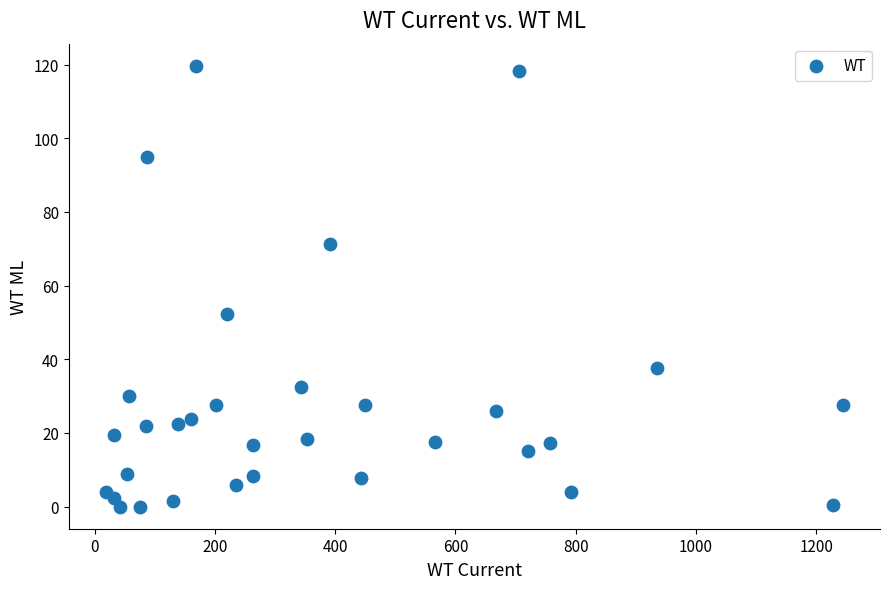

What Y value in the scatter plot is closest to 59?

52.2